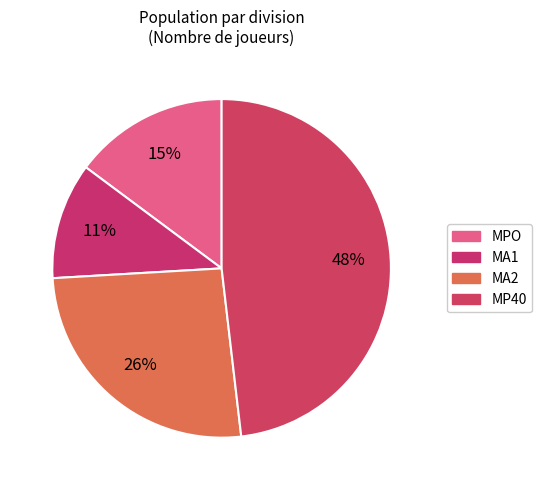

Combined, what portion of the pie is MA1 and MA2?

37.0%